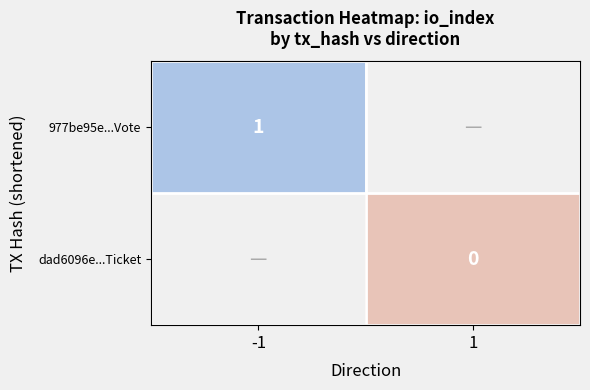

What is the greatest value displayed?

1.0